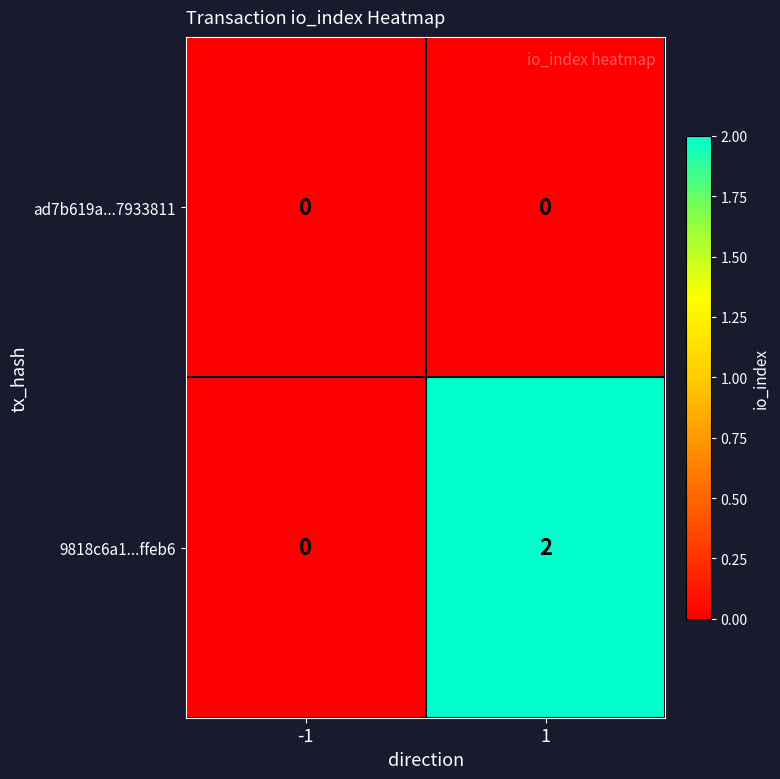

Reading right to left, what are all the values shown in this chart?

ad7b619a...7933811: 1=0	-1=0
9818c6a1...ffeb6: 1=2	-1=0